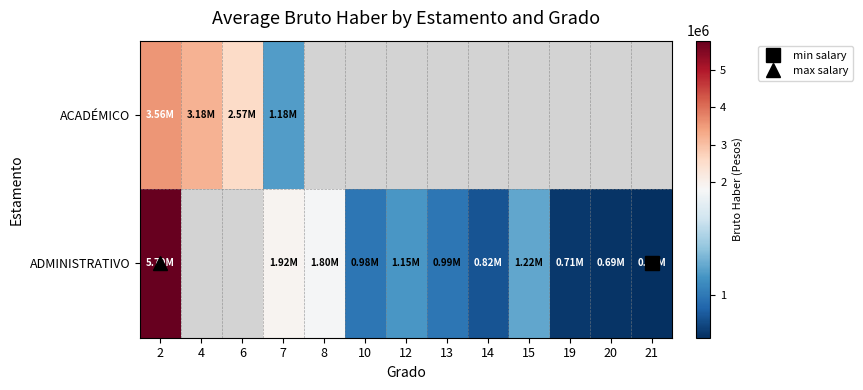

The ACADÉMICO series shows 2056717.1 at 7. True or false?

False